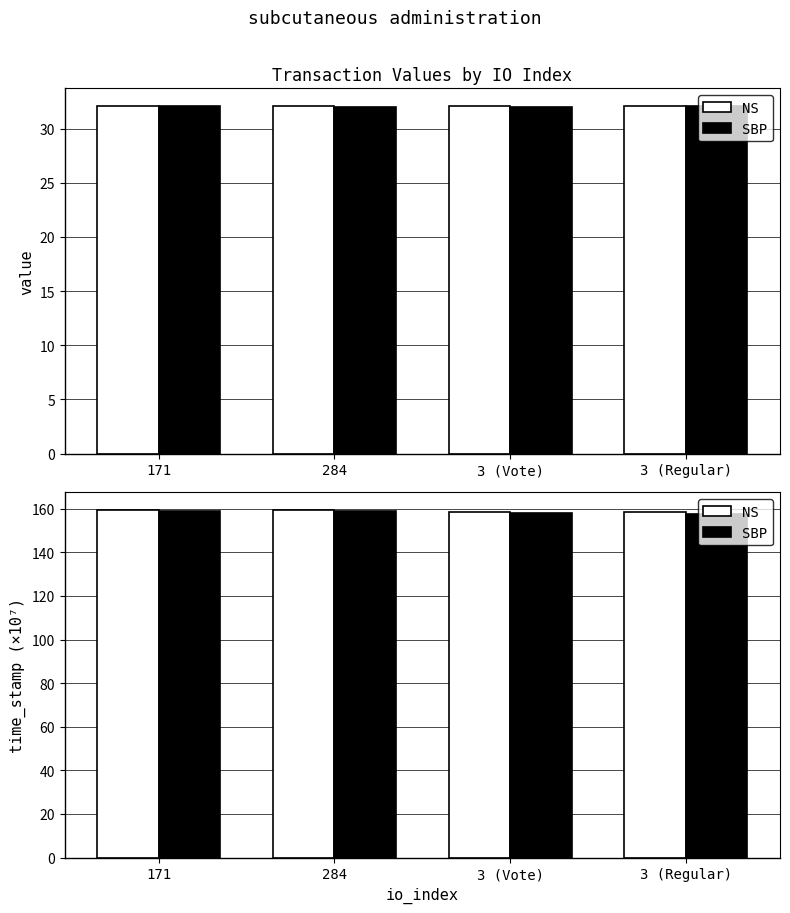

What is the label of the 2nd bar from the left?

284